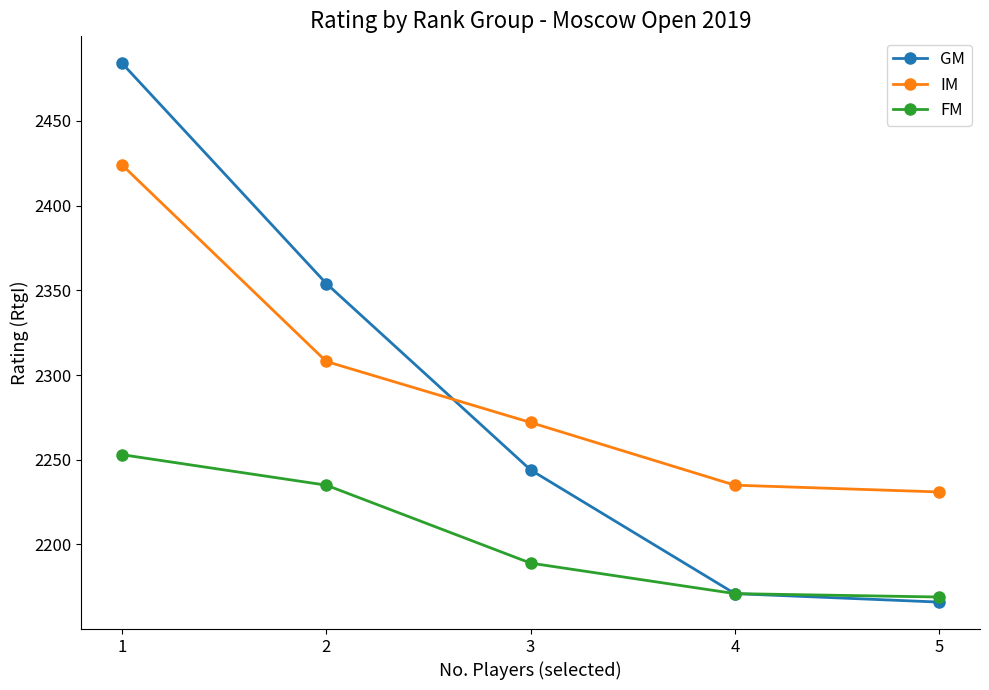

Reading right to left, transcribe all the data shown in this chart.

GM: 5=2166	4=2171	3=2244	2=2354	1=2484
IM: 5=2231	4=2235	3=2272	2=2308	1=2424
FM: 5=2169	4=2171	3=2189	2=2235	1=2253